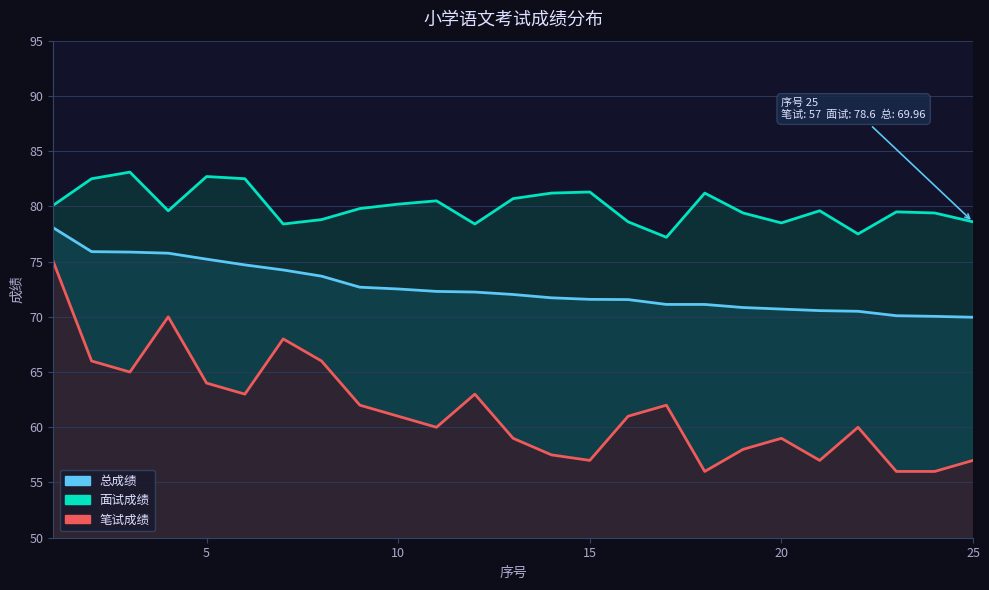

Reading right to left, what are all the values shown in this chart?

笔试成绩: 57.0	56.0	56.0	60.0	57.0	59.0	58.0	56.0	62.0	61.0	57.0	57.5	59.0	63.0	60.0	61.0	62.0	66.0	68.0	63.0	64.0	70.0	65.0	66.0	75.0
面试成绩: 78.6	79.4	79.5	77.5	79.6	78.5	79.4	81.2	77.2	78.6	81.3	81.2	80.7	78.4	80.5	80.2	79.8	78.8	78.4	82.5	82.7	79.6	83.1	82.5	80.1
总成绩: 70.0	70.0	70.1	70.5	70.6	70.7	70.8	71.1	71.1	71.6	71.6	71.7	72.0	72.2	72.3	72.5	72.7	73.7	74.2	74.7	75.2	75.8	75.9	75.9	78.1